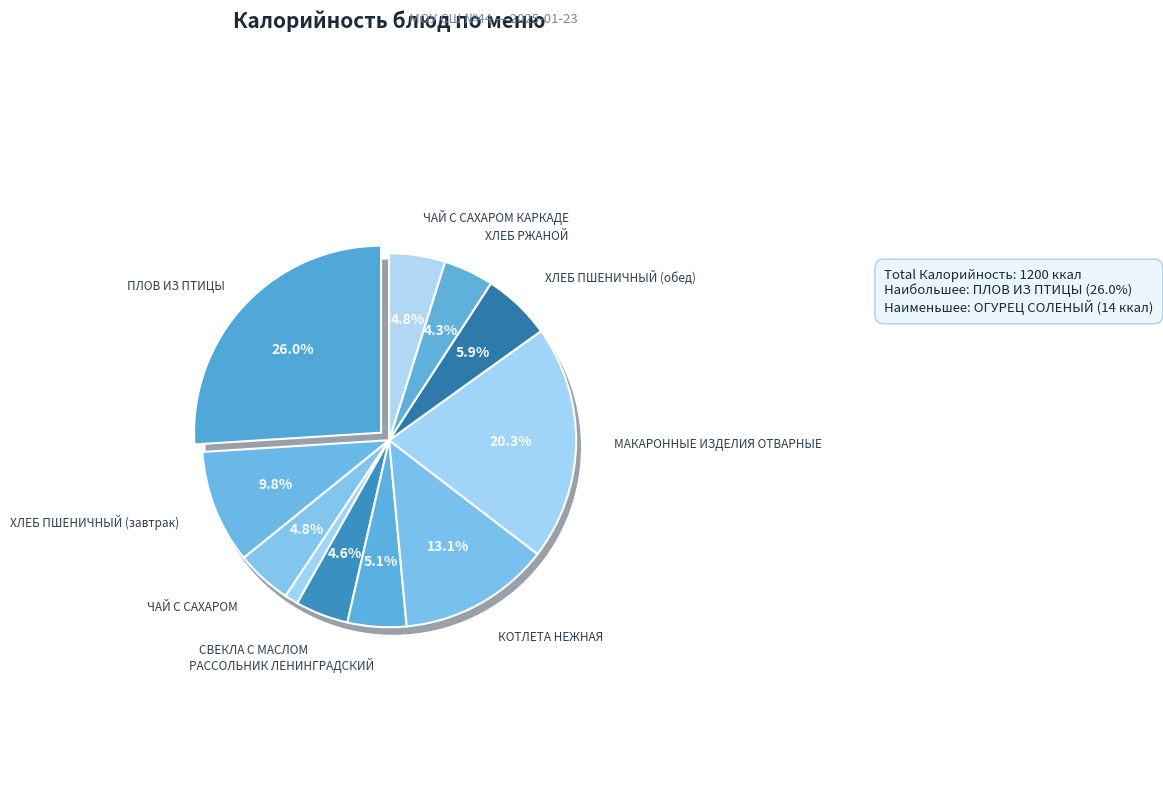

What is the smallest slice in the pie chart?

ОГУРЕЦ СОЛЕНЫЙ